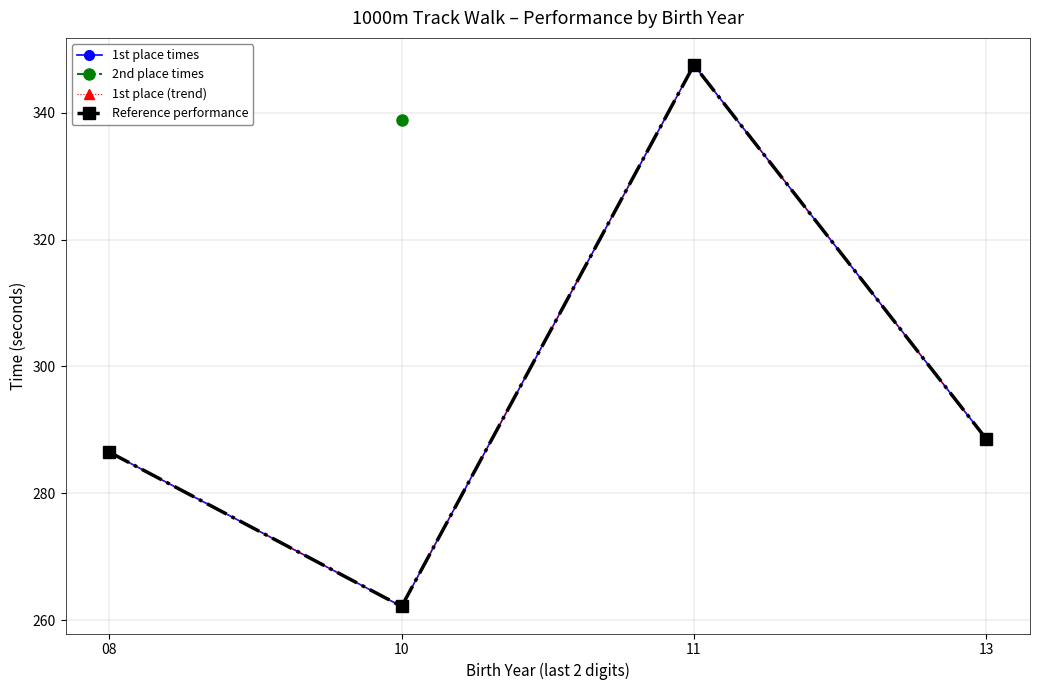

Rank the series at 13 from lowest to highest value.

1st place times, 1st place (trend), Reference performance